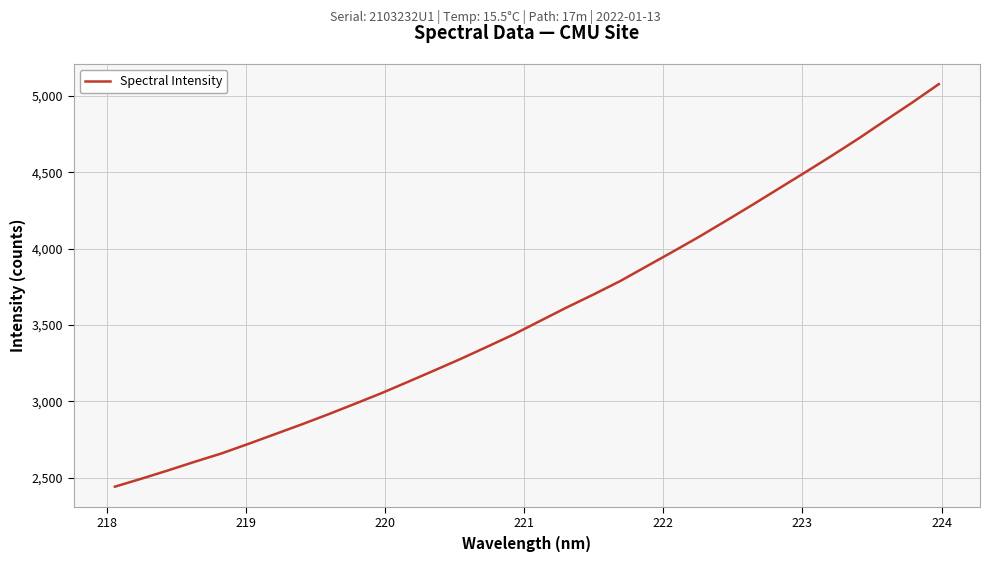

What is the minimum value shown in the chart?

2440.1